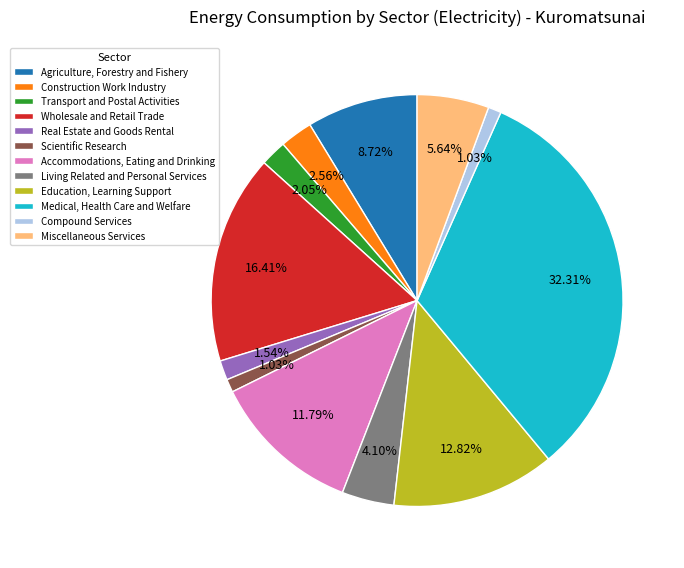

Which has a higher value, Education, Learning Support or Wholesale and Retail Trade?

Wholesale and Retail Trade